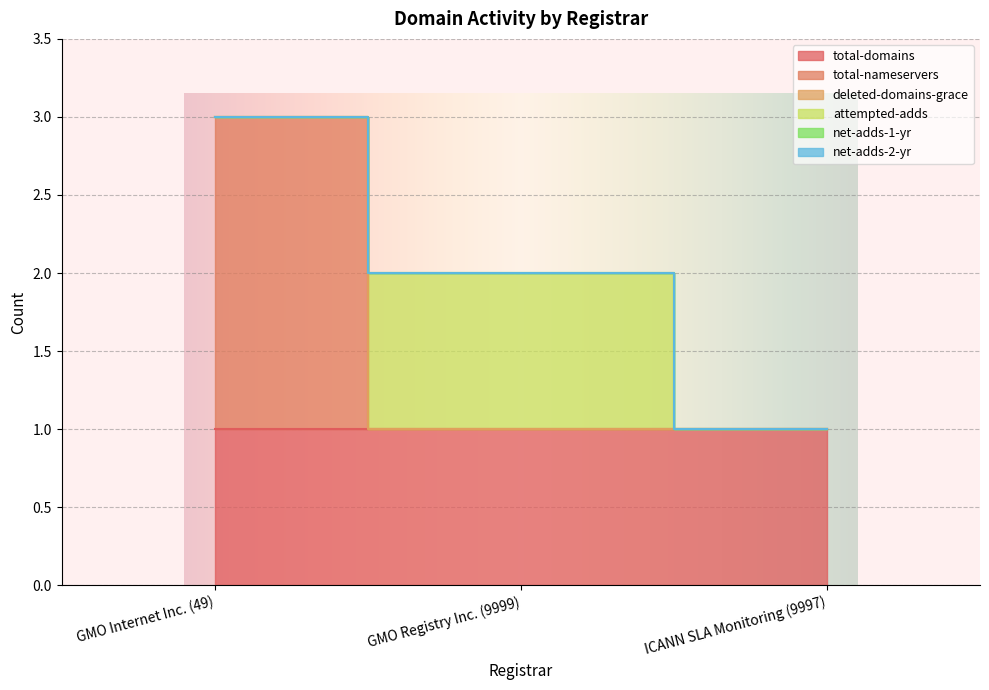

How many distinct data groups are displayed?

6